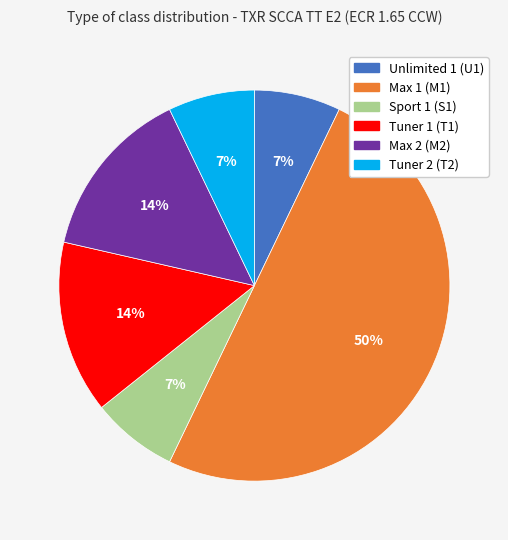

Do Max 2 (M2) and Tuner 2 (T2) together represent more than half of the pie?

No